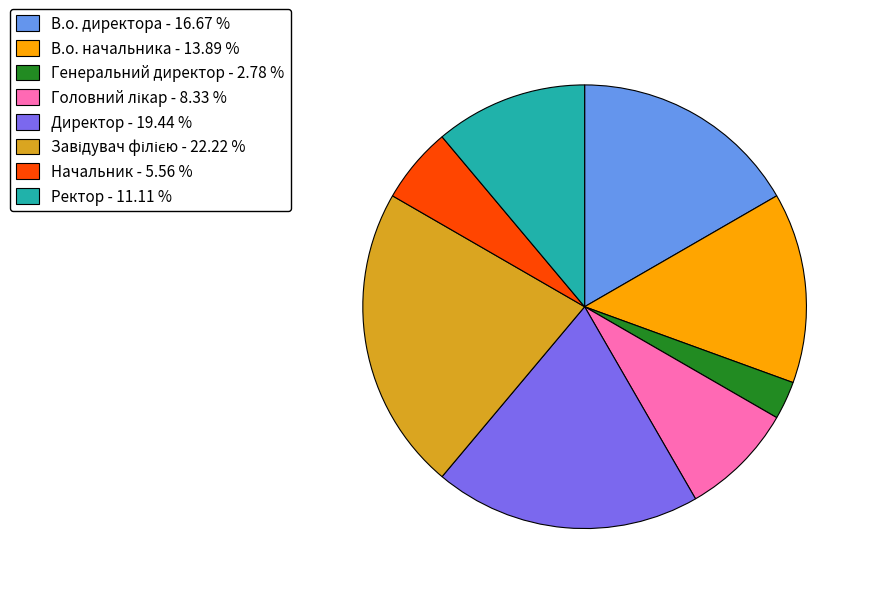

Is there any slice that represents more than half of the pie?

No